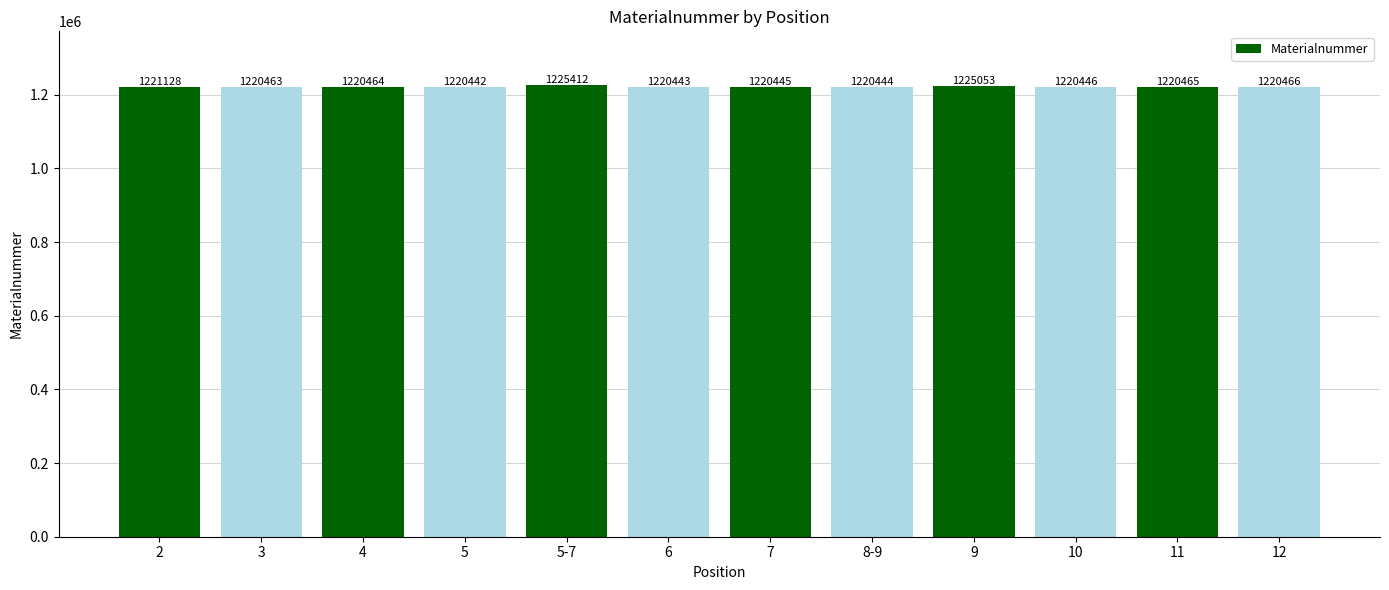

Between 5-7 and 10, which is larger?

5-7